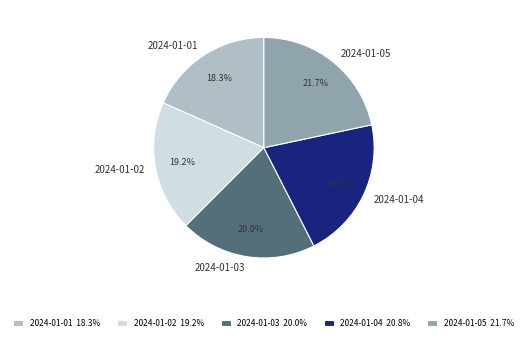

What is the ratio of the value at 2024-01-02 to the value at 2024-01-01?

1.0